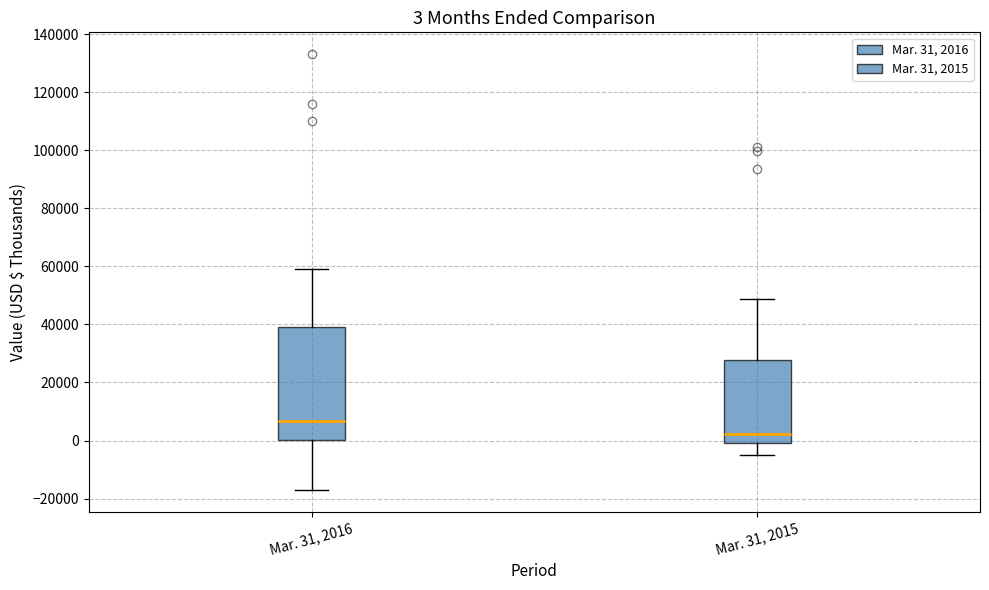

Which box has the highest median line?

Mar. 31, 2016